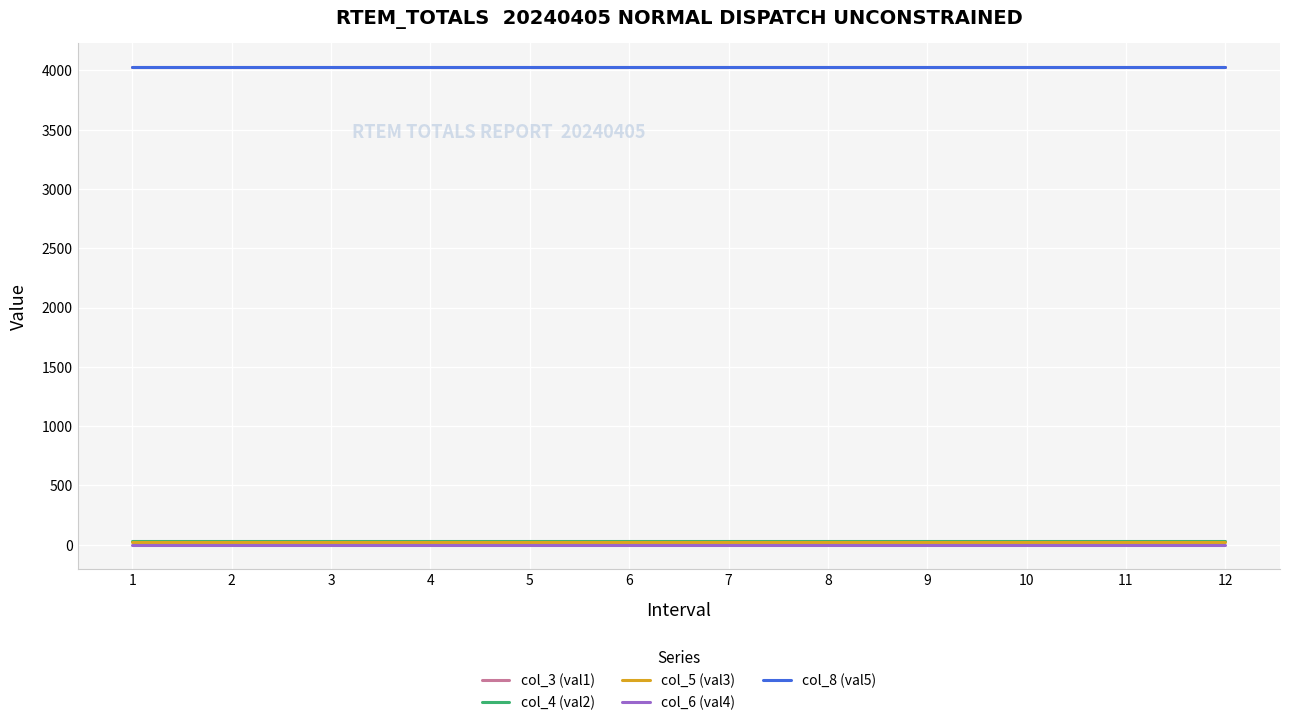

True or false: col_8 (val5) and col_4 (val2) cross at least once.

False